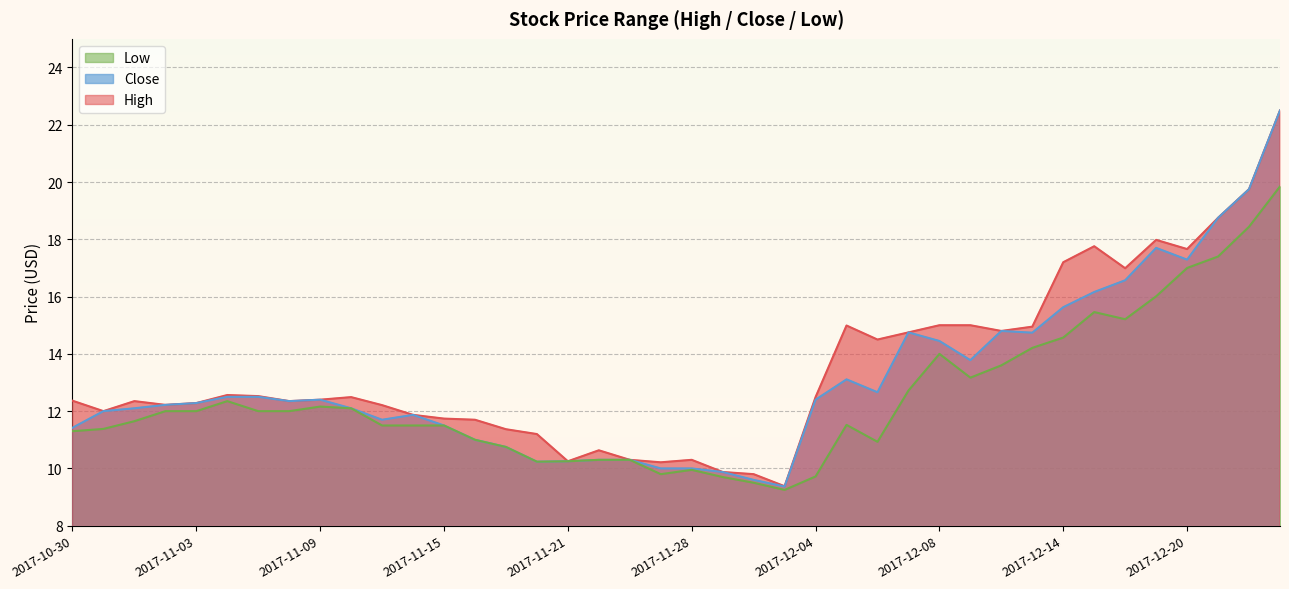

What is the difference between the maximum and minimum values in the High series?

13.1